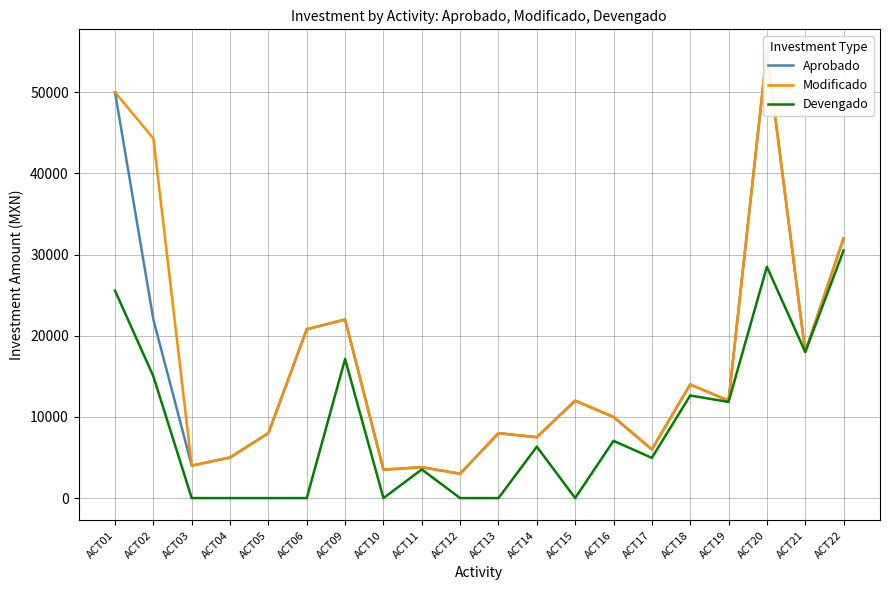

Where is the first local maximum for Modificado?

ACT09